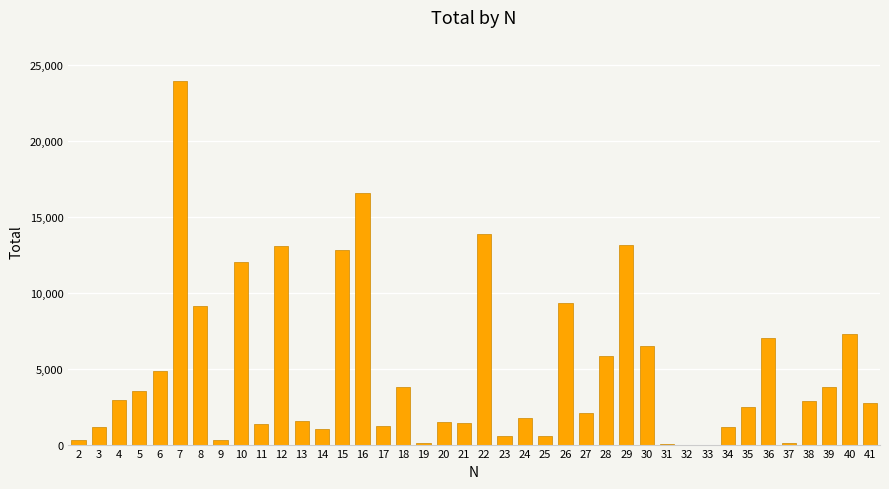

Is it true that the value at 38 is 4149?

False